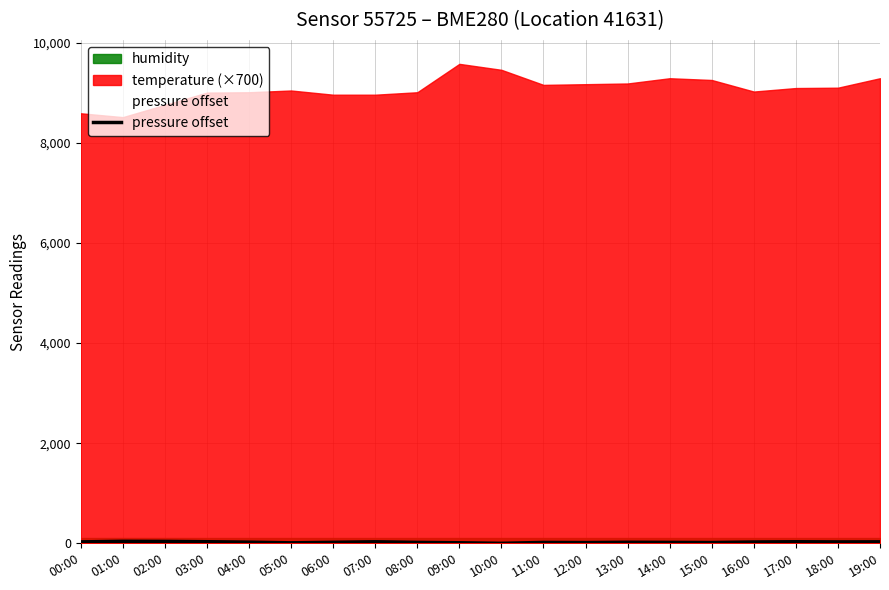

Where is the first local minimum?

05:00